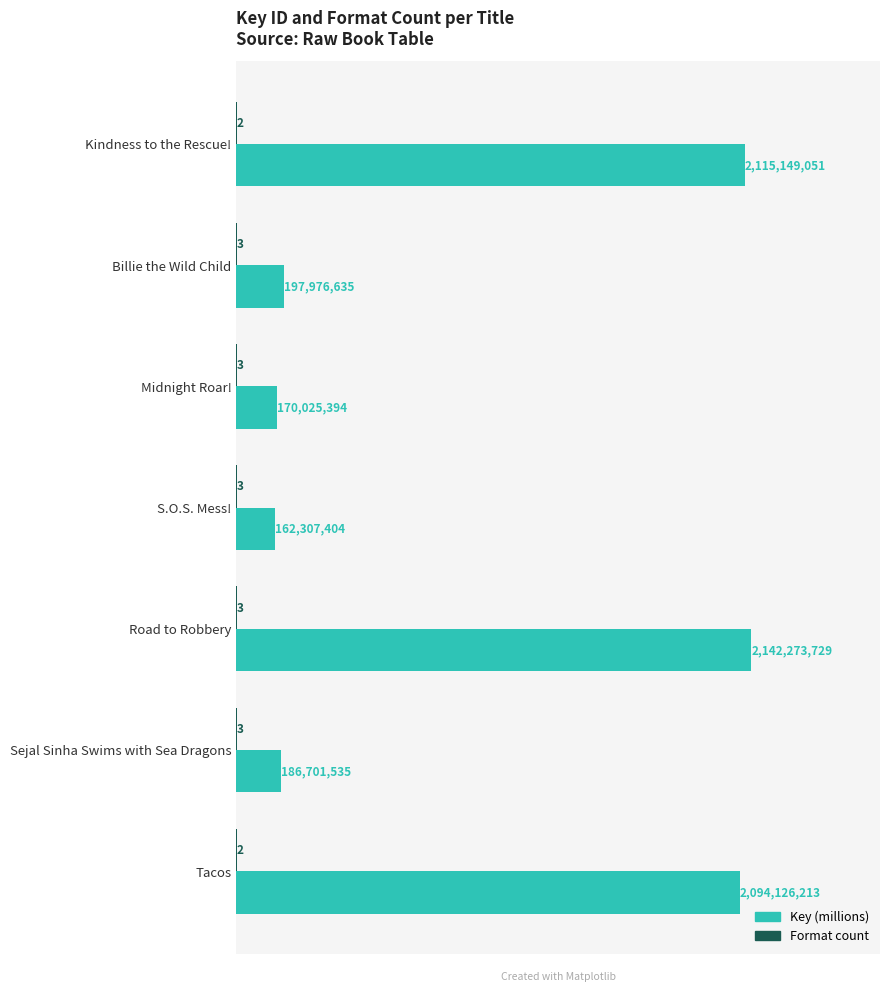

Between Midnight Roar! and Tacos, which series saw the biggest shift?

Key (millions)